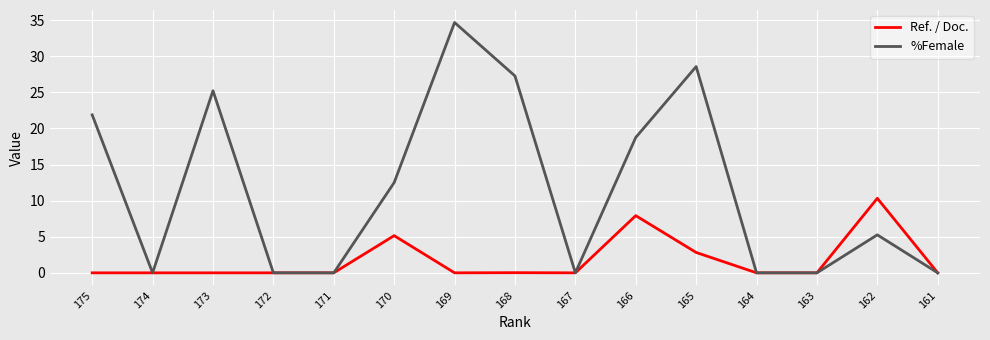

The Ref. / Doc. series shows 0.0 at 169. True or false?

True